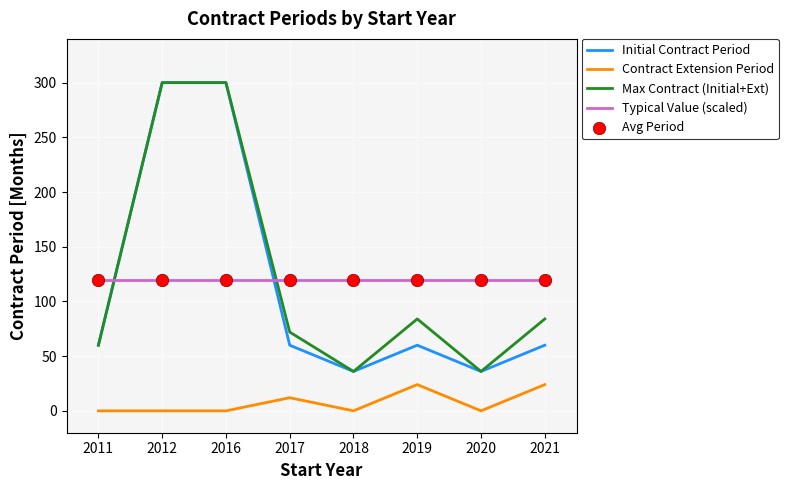

What is the difference between the highest and lowest values at 2019?

96